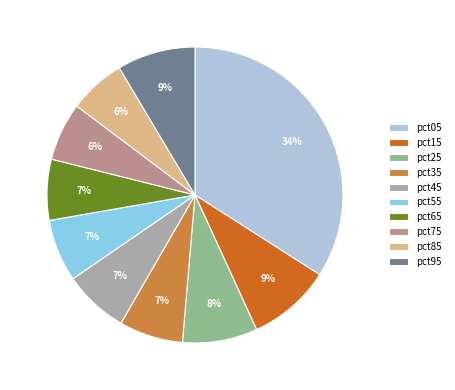

Which category has the biggest portion of the pie?

pct05